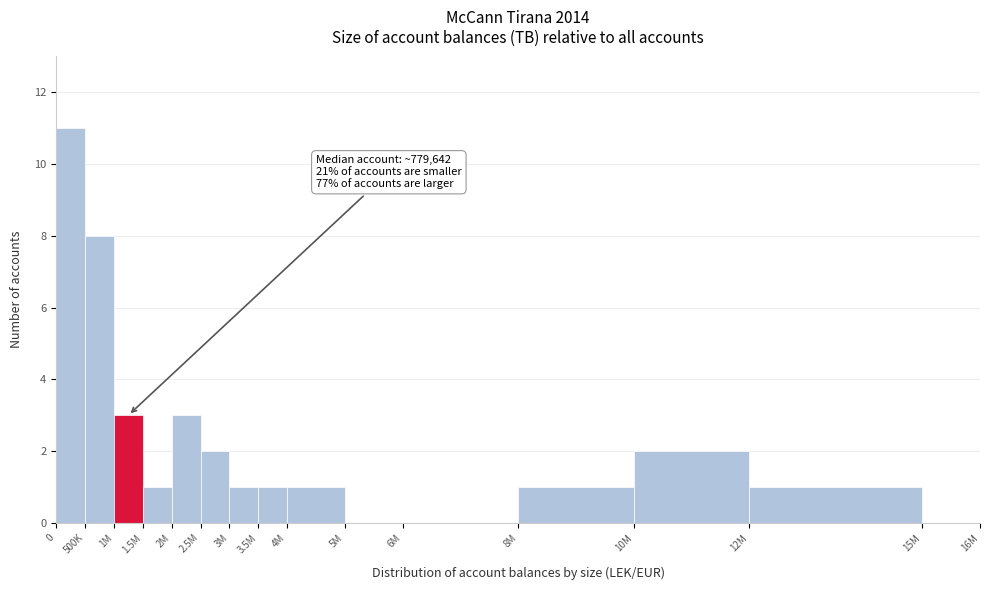

Reading left to right, list all the values displayed in this chart.

0=11	500K=8	1M=3	1.5M=1	2M=3	2.5M=2	3M=1	3.5M=1	4M=1	5M=0	6M=0	8M=1	10M=2	12M=1	15M=0